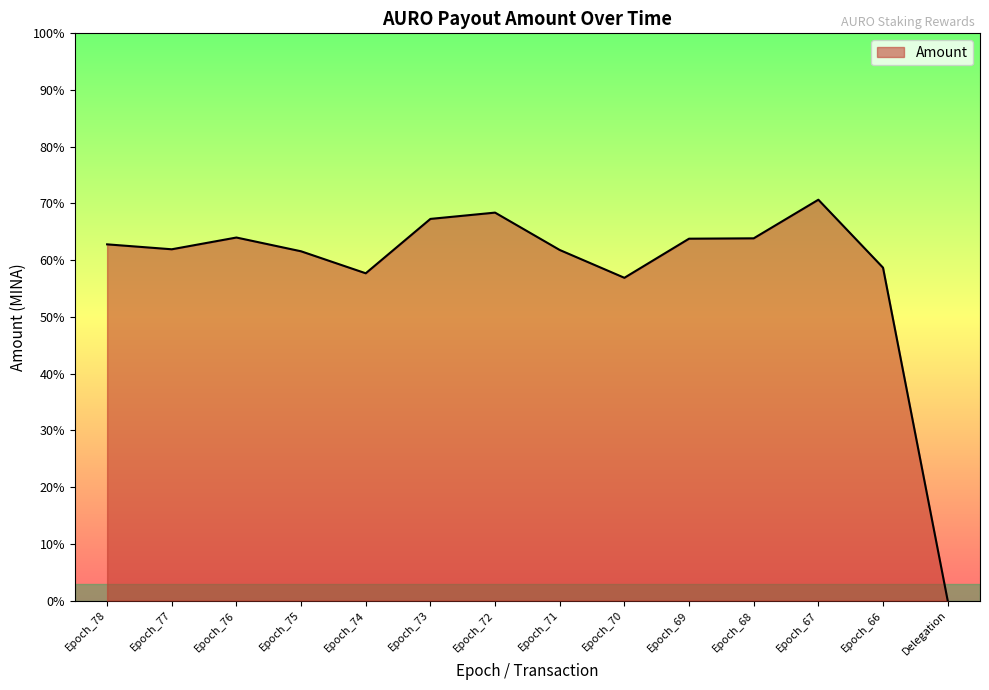

Reading left to right, list all the values displayed in this chart.

Epoch_78=0.6	Epoch_77=0.6	Epoch_76=0.6	Epoch_75=0.6	Epoch_74=0.6	Epoch_73=0.7	Epoch_72=0.7	Epoch_71=0.6	Epoch_70=0.6	Epoch_69=0.6	Epoch_68=0.6	Epoch_67=0.7	Epoch_66=0.6	Delegation=0.0